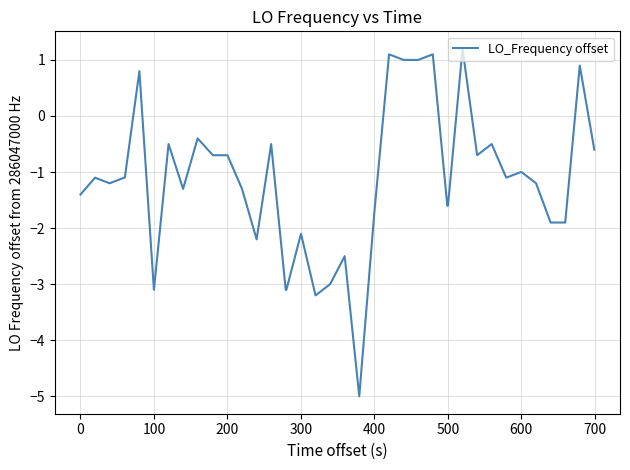

What is the maximum value shown in the chart?

1.2